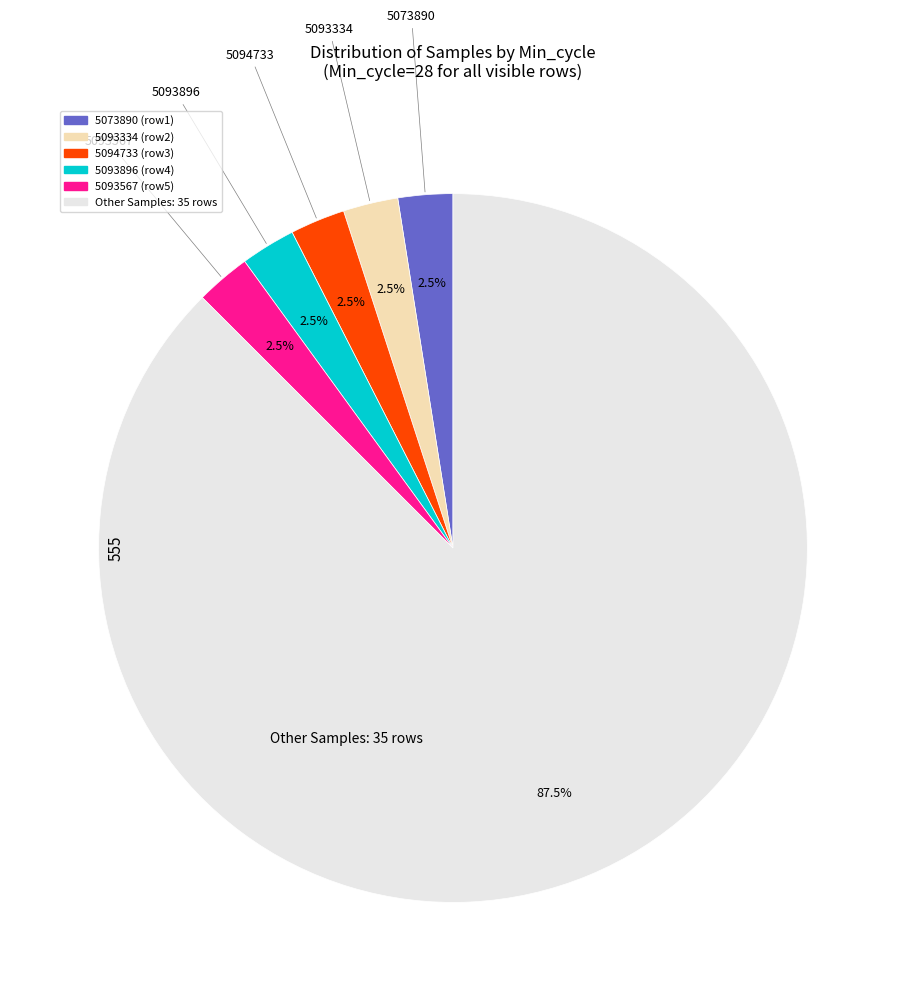

Count the number of slices in the pie.

6